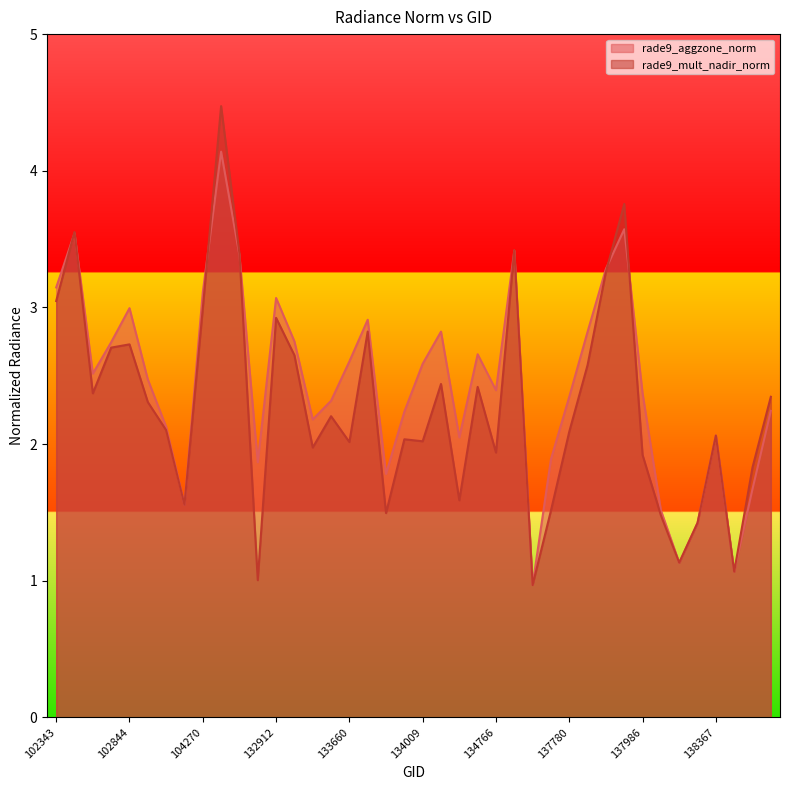

List the series in order of their peak value, lowest first.

rade9_aggzone_norm, rade9_mult_nadir_norm